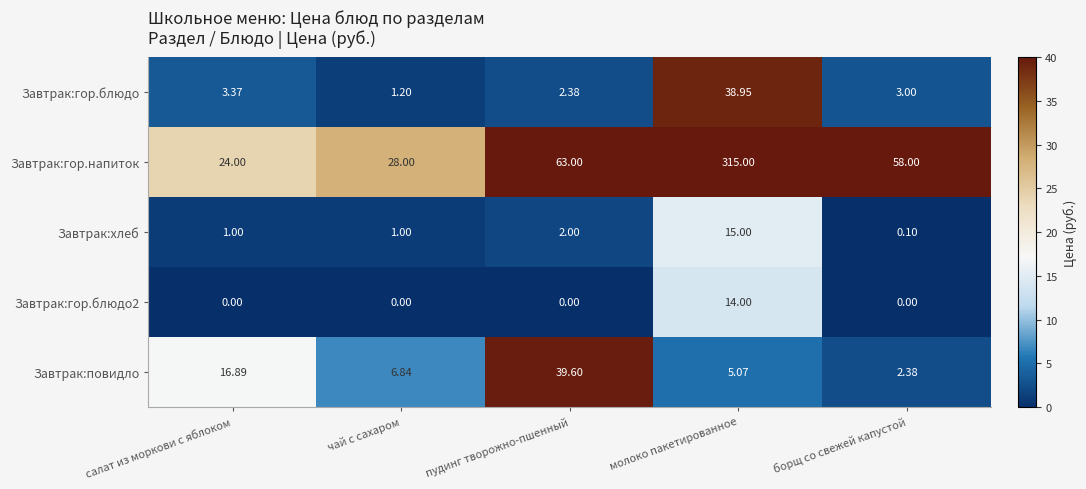

Which category has the lowest value in the Завтрак:хлеб series?

борщ со свежей капустой